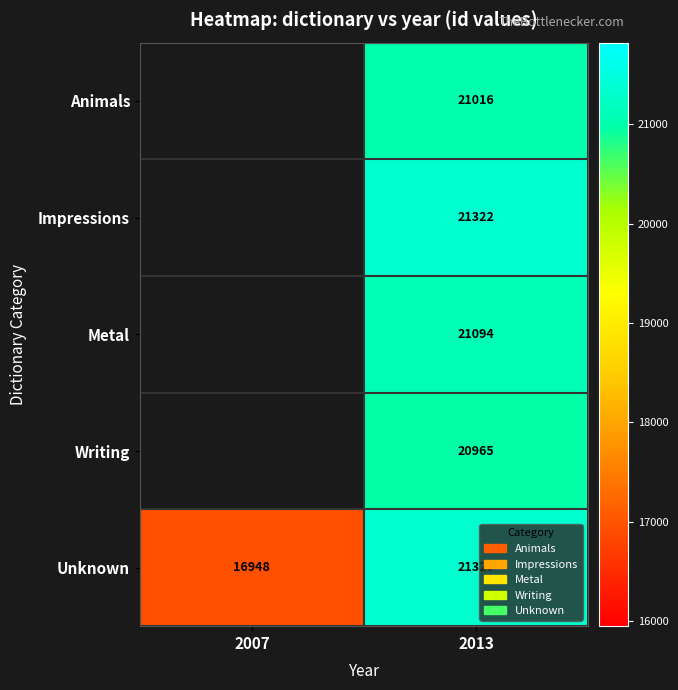

Rank the series at 2013 from highest to lowest value.

Impressions, Unknown, Metal, Animals, Writing